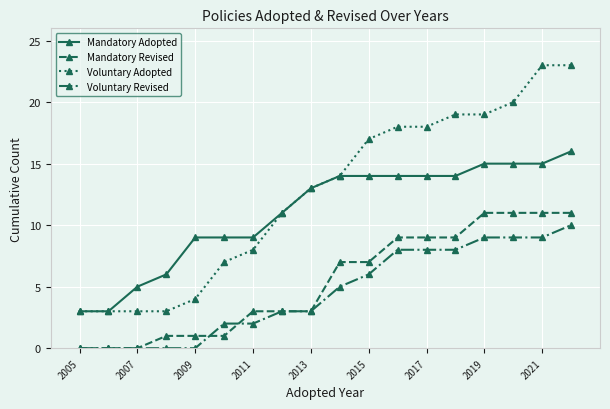

Which series has the largest range (max minus min)?

Voluntary Adopted